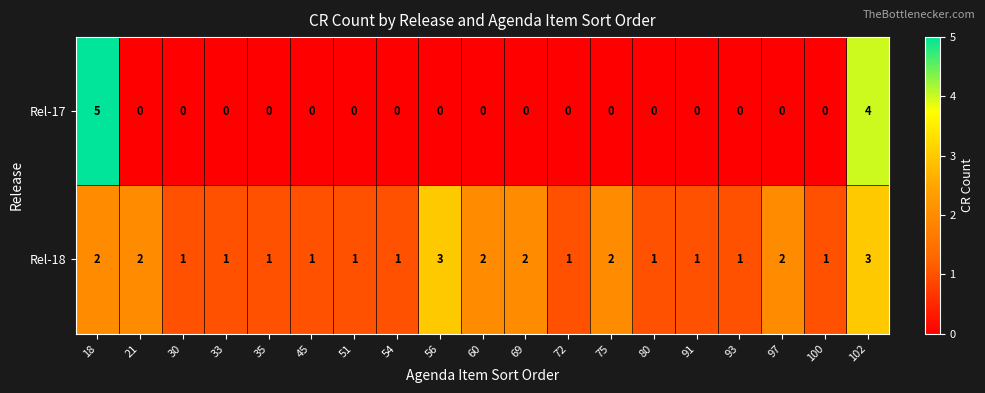

List the series in order of their overall mean, highest first.

Rel-18, Rel-17